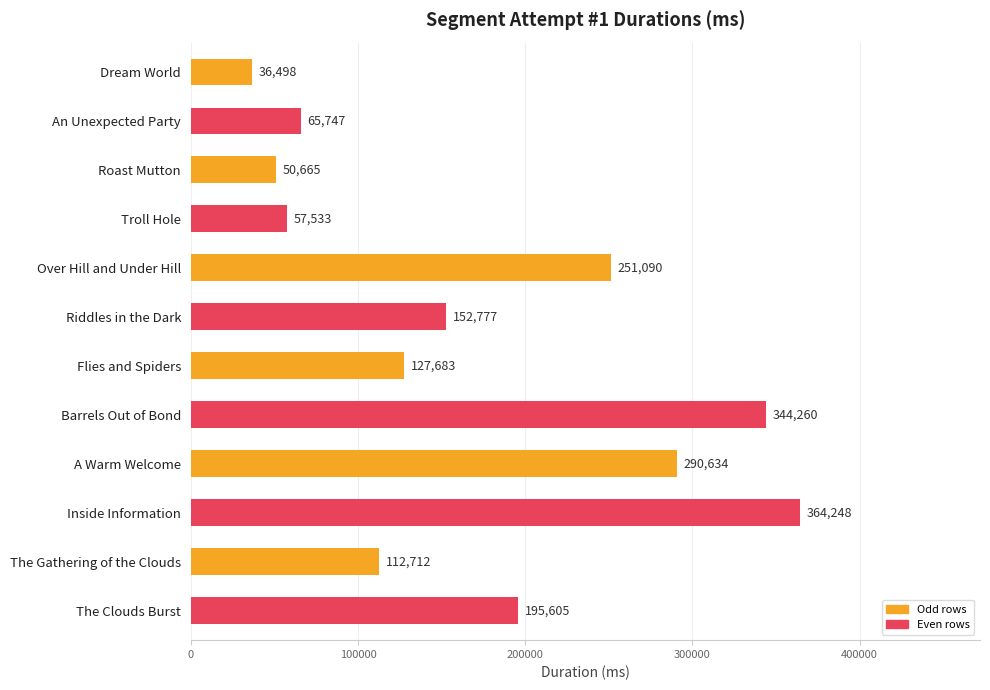

At which label is the value closest to 200373?

The Clouds Burst